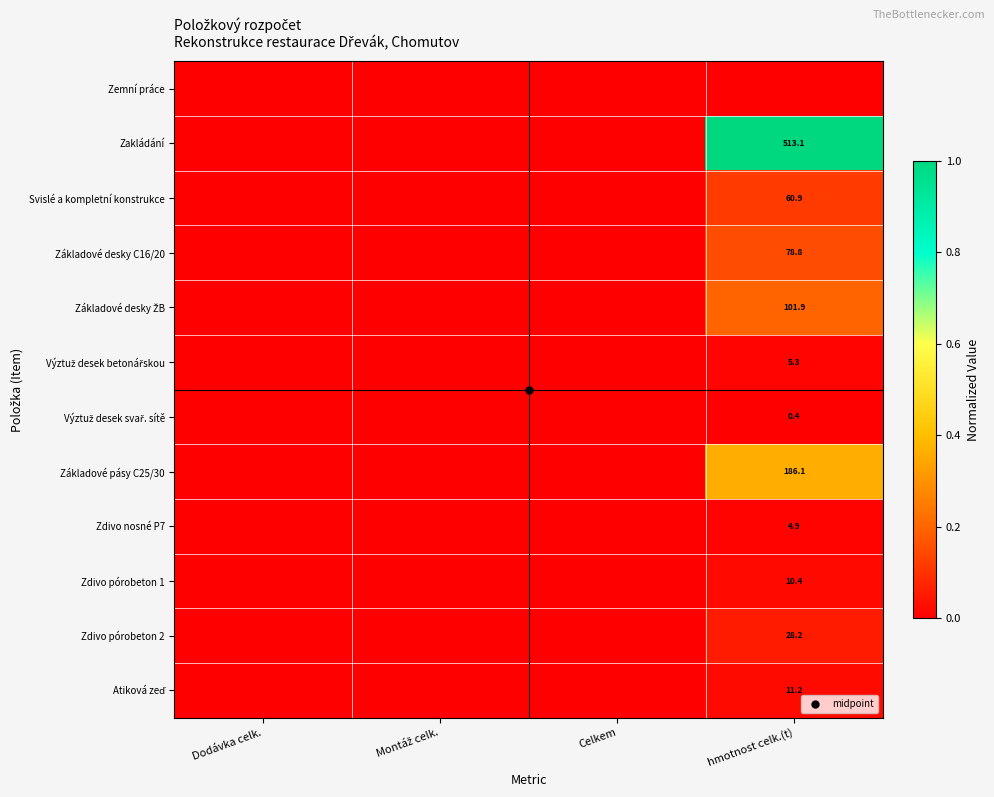

Which series changed the most between Celkem and hmotnost celk.(t)?

Zakládání